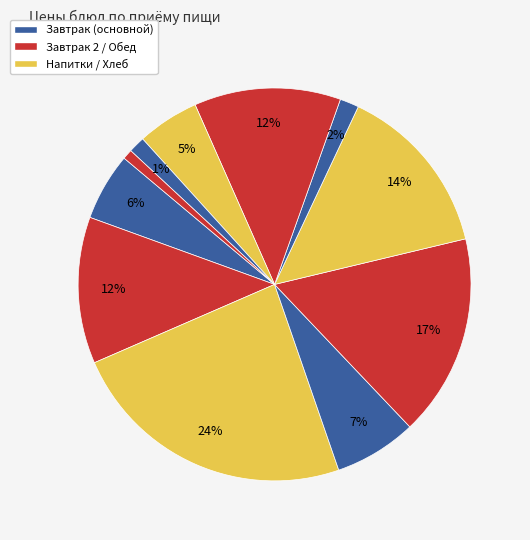

How many slices are in this pie chart?

11